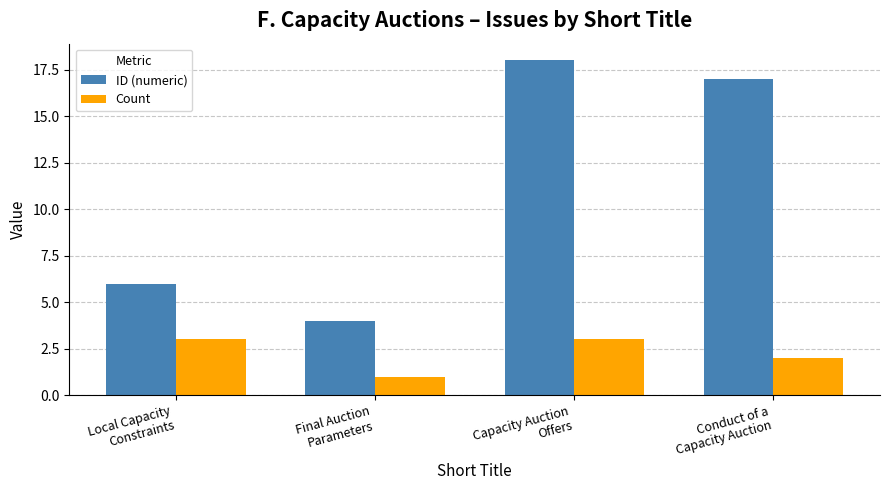

How many series are shown in this chart?

2